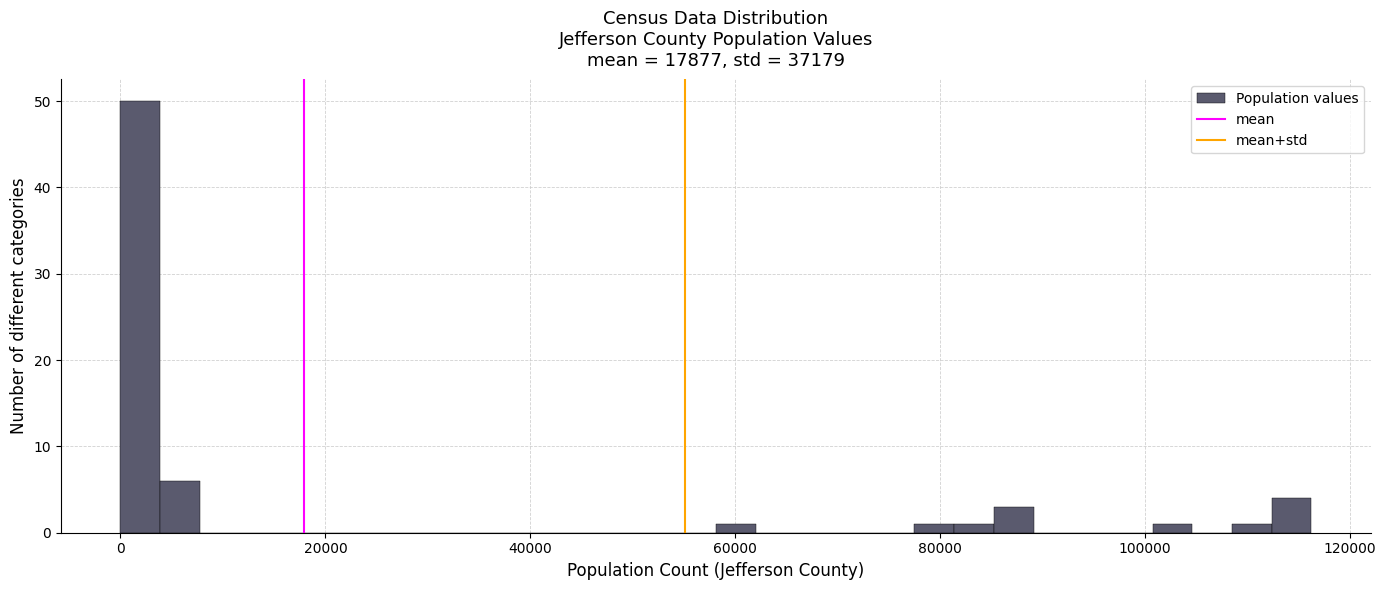

Around what value on the x-axis is the tallest bar? Give the approximate position of its centre, as read against the axis.

2000